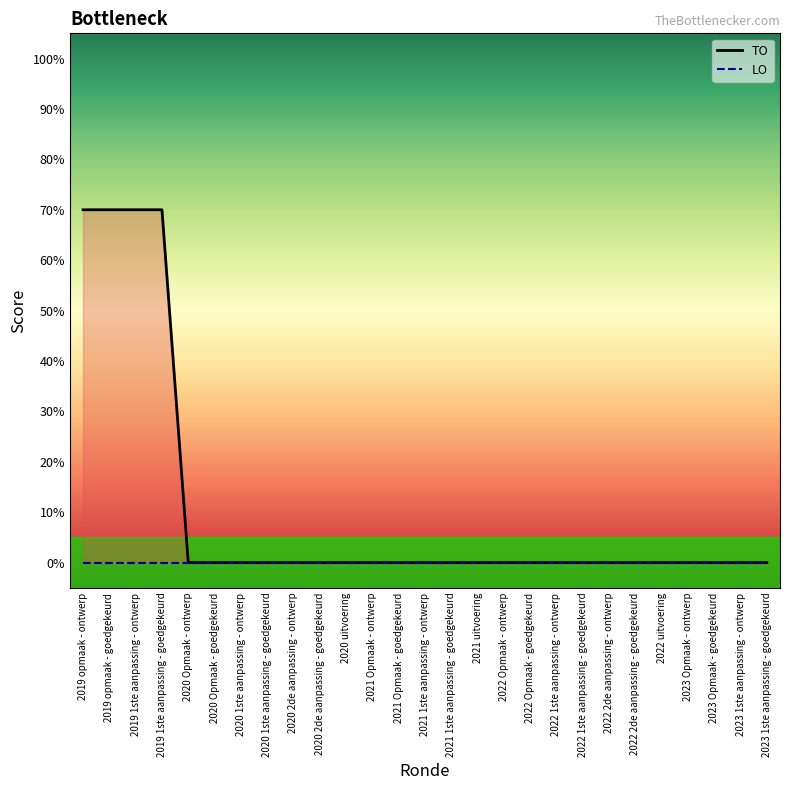

Reading left to right, what are all the values shown in this chart?

2019 opmaak - ontwerp=70	2019 opmaak - goedgekeurd=70	2019 1ste aanpassing - ontwerp=70	2019 1ste aanpassing - goedgekeurd=70	2020 Opmaak - ontwerp=0	2020 Opmaak - goedgekeurd=0	2020 1ste aanpassing - ontwerp=0	2020 1ste aanpassing - goedgekeurd=0	2020 2de aanpassing - ontwerp=0	2020 2de aanpassing - goedgekeurd=0	2020 uitvoering=0	2021 Opmaak - ontwerp=0	2021 Opmaak - goedgekeurd=0	2021 1ste aanpassing - ontwerp=0	2021 1ste aanpassing - goedgekeurd=0	2021 uitvoering=0	2022 Opmaak - ontwerp=0	2022 Opmaak - goedgekeurd=0	2022 1ste aanpassing - ontwerp=0	2022 1ste aanpassing - goedgekeurd=0	2022 2de aanpassing - ontwerp=0	2022 2de aanpassing - goedgekeurd=0	2022 uitvoering=0	2023 Opmaak - ontwerp=0	2023 Opmaak - goedgekeurd=0	2023 1ste aanpassing - ontwerp=0	2023 1ste aanpassing - goedgekeurd=0